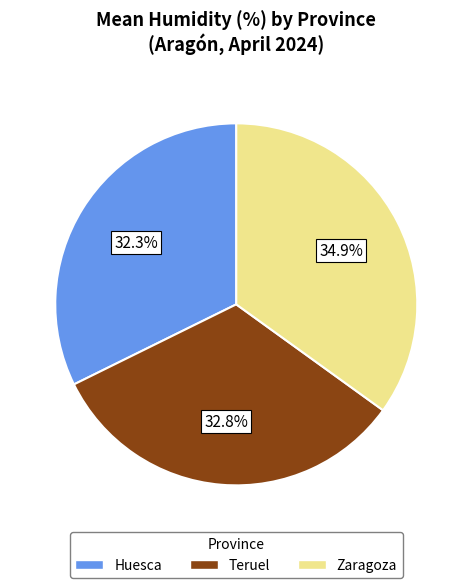

Is it true that Huesca is 50% of the pie?

False